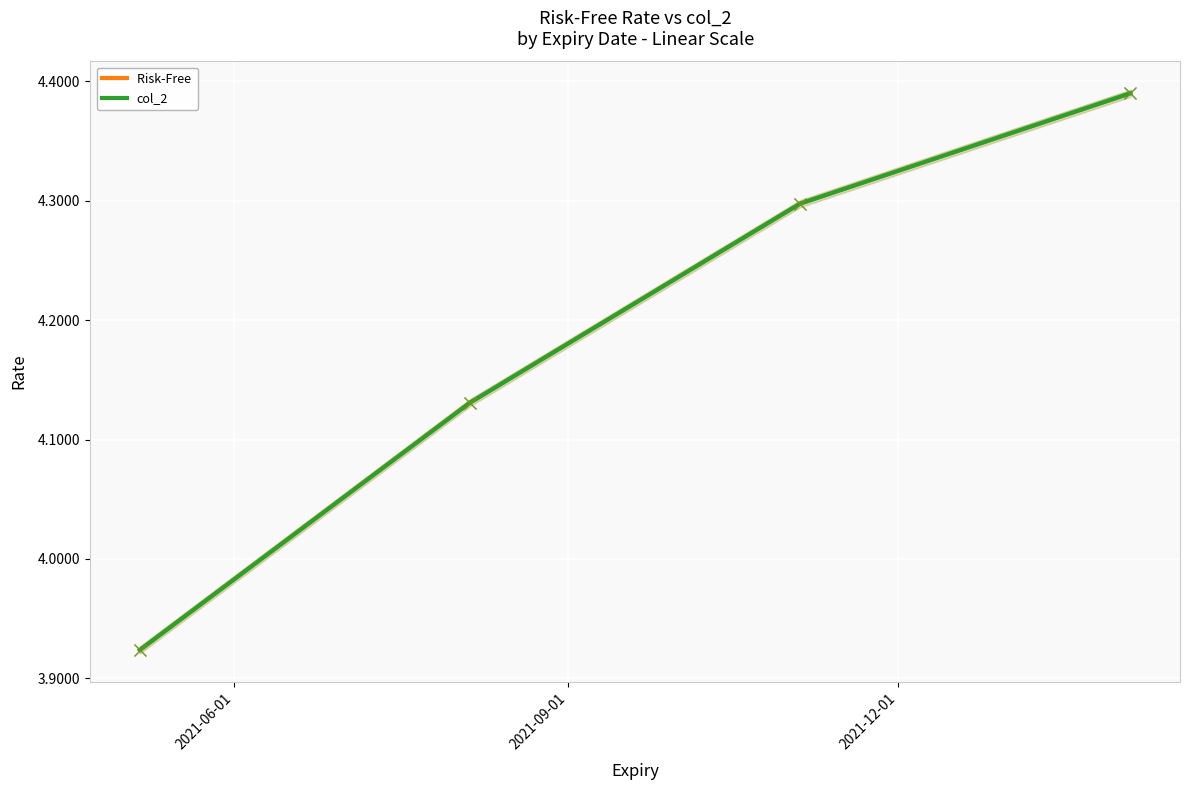

What position from the right is 2021-09-01?

3